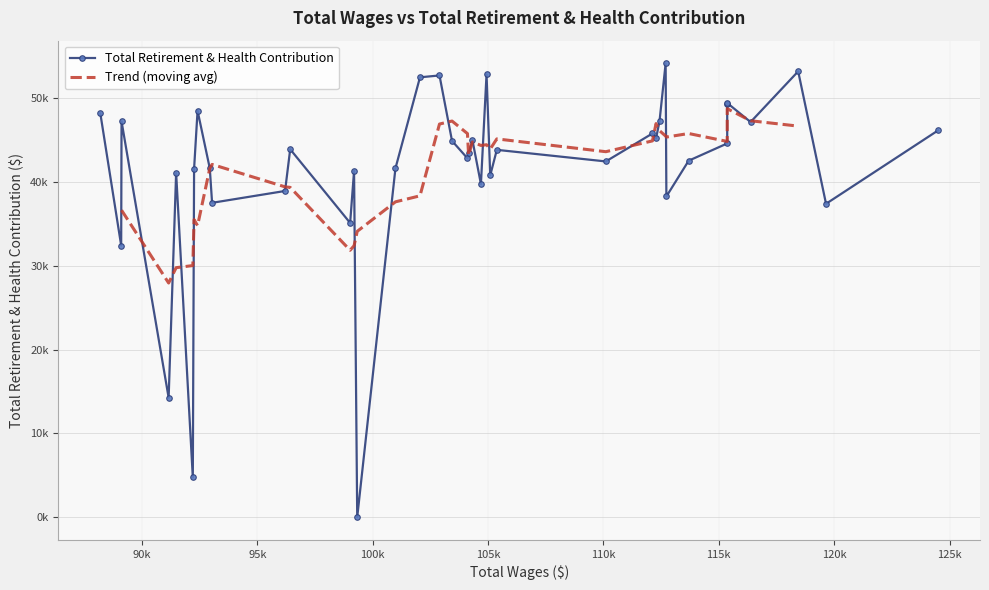

Rank the categories by value from lowest to highest.

25, 34, 36, 38, 27, 1, 30, 8, 29, 17, 15, 35, 26, 33, 31, 24, 13, 7, 20, 19, 14, 28, 6, 21, 18, 11, 12, 0, 3, 10, 37, 39, 32, 5, 4, 23, 22, 16, 2, 9